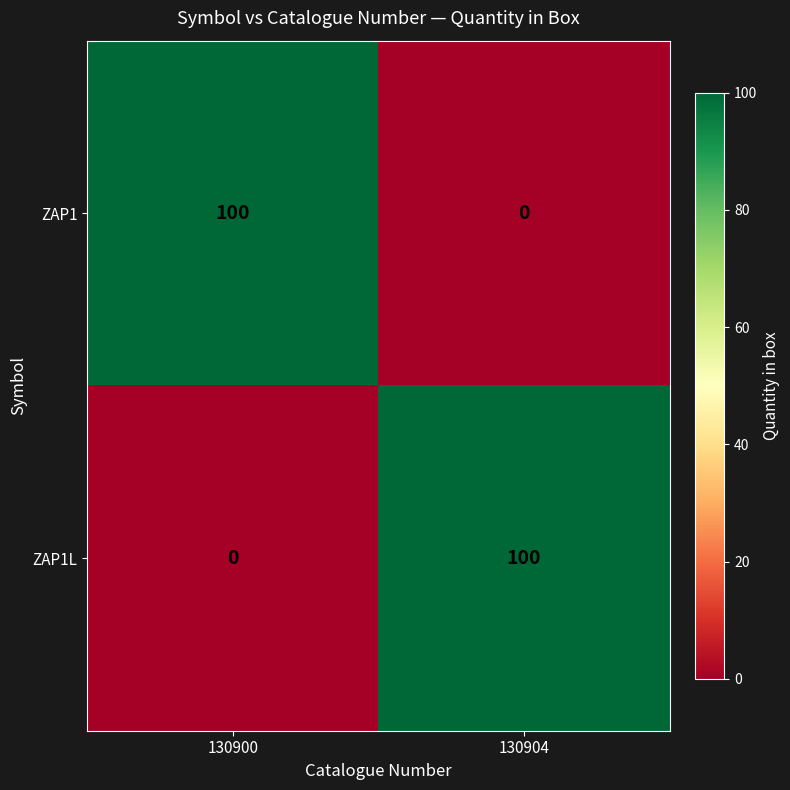

Is the value of ZAP1 at 130900 greater than the value of ZAP1L at 130900?

Yes